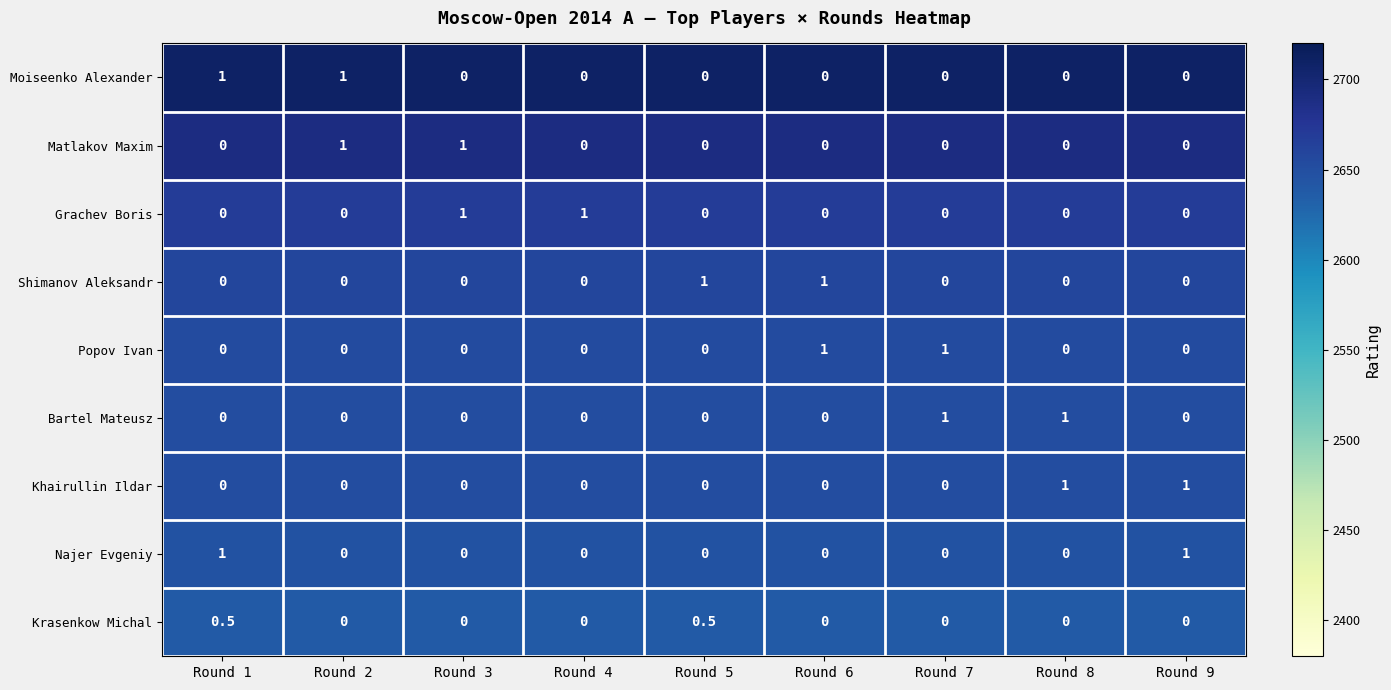

The value of Khairullin Ildar at Round 5 is 0.0. True or false?

True